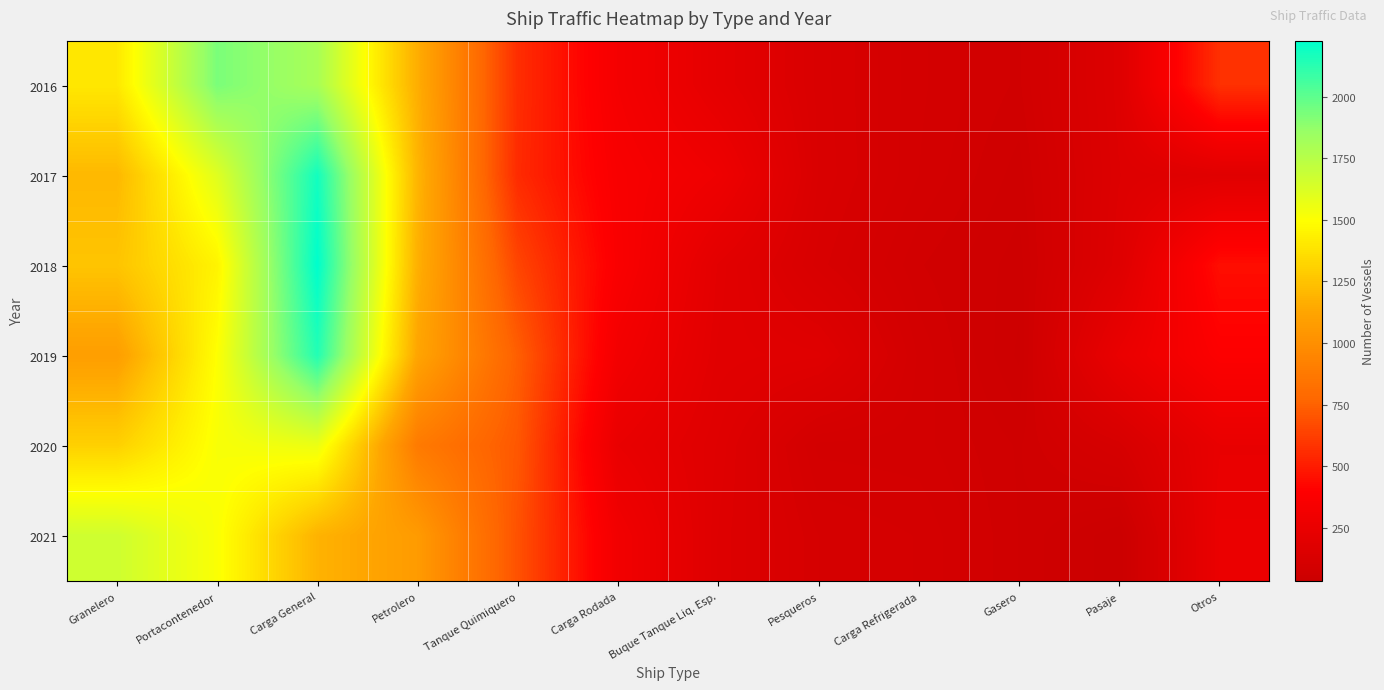

Reading left to right, list all the values displayed in this chart.

2016: Granelero=1402	Portacontenedor=1930	Carga General=1803	Petrolero=1162	Tanque Quimiquero=563	Carga Rodada=332	Buque Tanque Liq. Esp.=219	Pesqueros=132	Carga Refrigerada=95	Gasero=74	Pasaje=167	Otros=574
2017: Granelero=1207	Portacontenedor=1606	Carga General=2178	Petrolero=1194	Tanque Quimiquero=553	Carga Rodada=356	Buque Tanque Liq. Esp.=289	Pesqueros=135	Carga Refrigerada=93	Gasero=63	Pasaje=161	Otros=185
2018: Granelero=1256	Portacontenedor=1449	Carga General=2227	Petrolero=1171	Tanque Quimiquero=648	Carga Rodada=368	Buque Tanque Liq. Esp.=202	Pesqueros=123	Carga Refrigerada=77	Gasero=54	Pasaje=170	Otros=451
2019: Granelero=1087	Portacontenedor=1498	Carga General=2142	Petrolero=1124	Tanque Quimiquero=740	Carga Rodada=318	Buque Tanque Liq. Esp.=193	Pesqueros=181	Carga Refrigerada=91	Gasero=48	Pasaje=254	Otros=388
2020: Granelero=1306	Portacontenedor=1517	Carga General=1561	Petrolero=882	Tanque Quimiquero=713	Carga Rodada=247	Buque Tanque Liq. Esp.=177	Pesqueros=90	Carga Refrigerada=88	Gasero=66	Pasaje=113	Otros=246
2021: Granelero=1668	Portacontenedor=1511	Carga General=1184	Petrolero=1069	Tanque Quimiquero=692	Carga Rodada=309	Buque Tanque Liq. Esp.=169	Pesqueros=110	Carga Refrigerada=101	Gasero=67	Pasaje=33	Otros=258